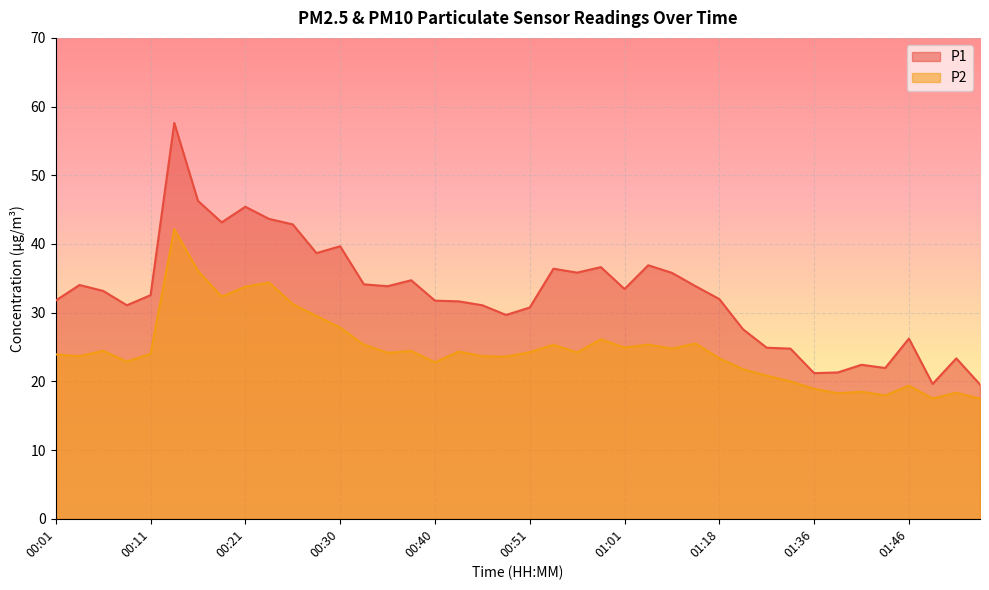

Between 00:23 and 00:35, which series saw the biggest shift?

P2